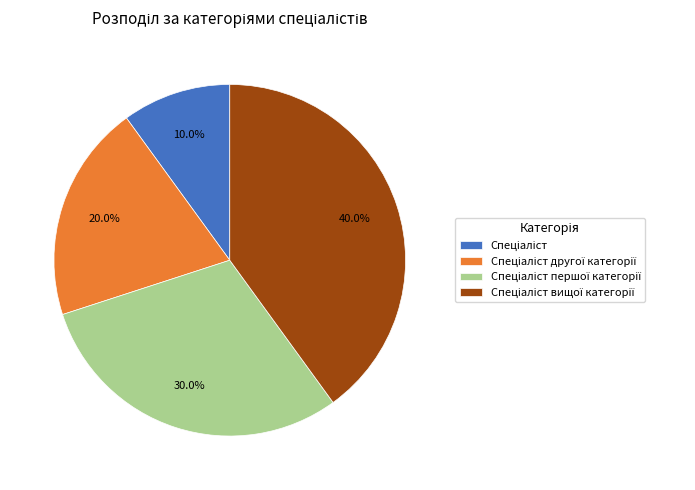

How many segments does this pie chart have?

4